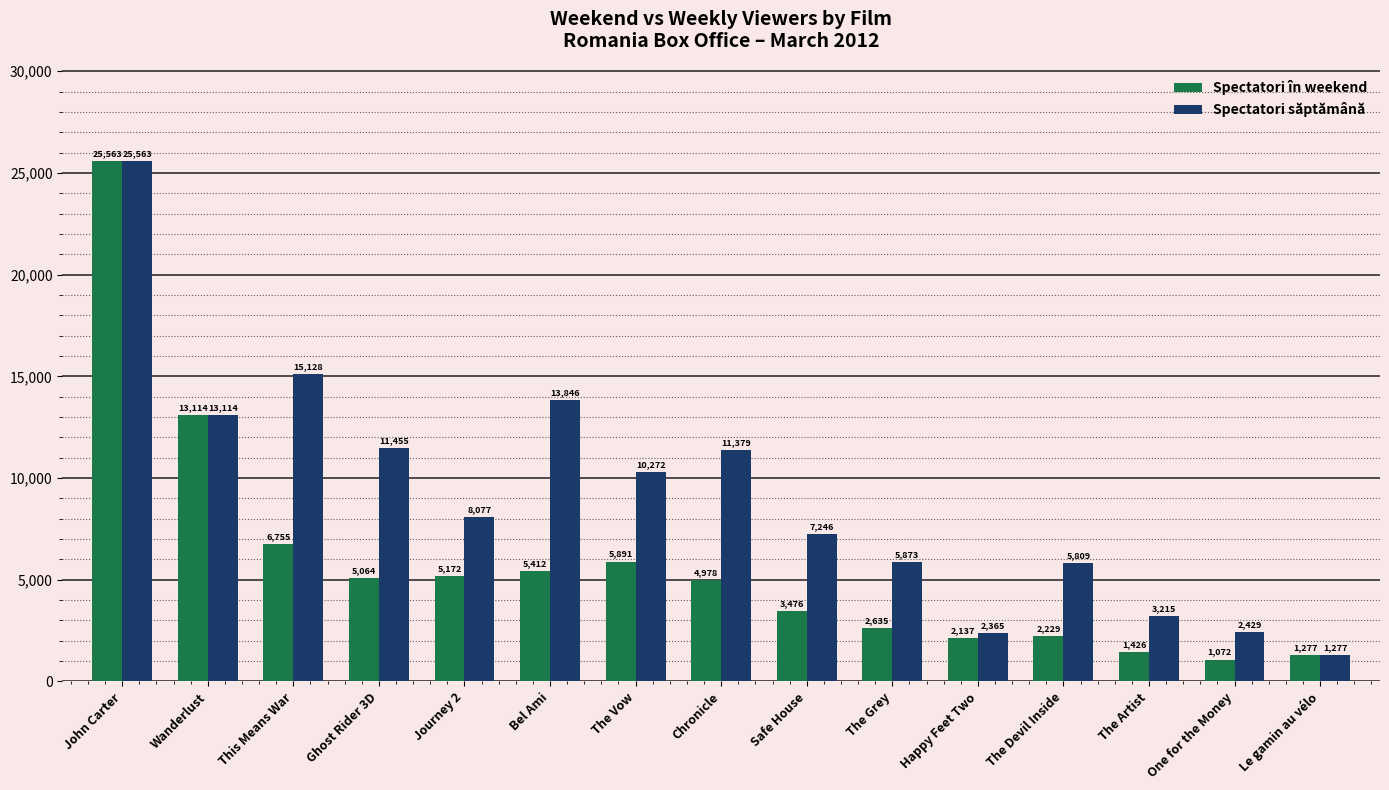

List the series in order of their overall mean, lowest first.

Spectatori în weekend, Spectatori săptămână